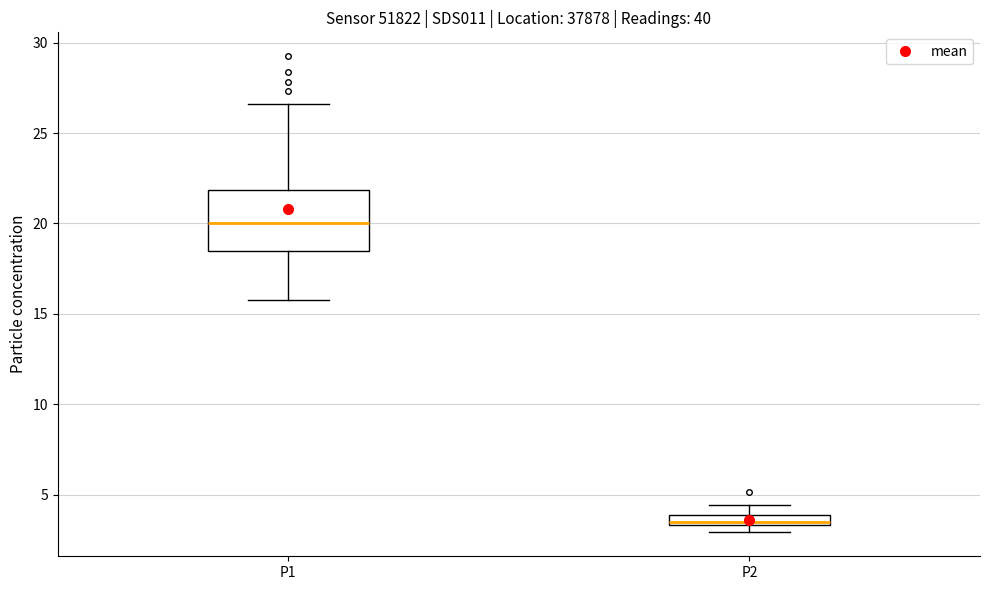

Which box has the lowest median line?

P2